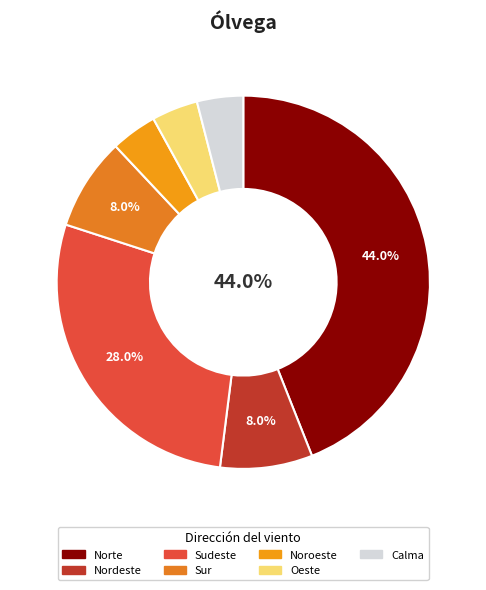

To the nearest percent, what is the average slice percentage?

14%